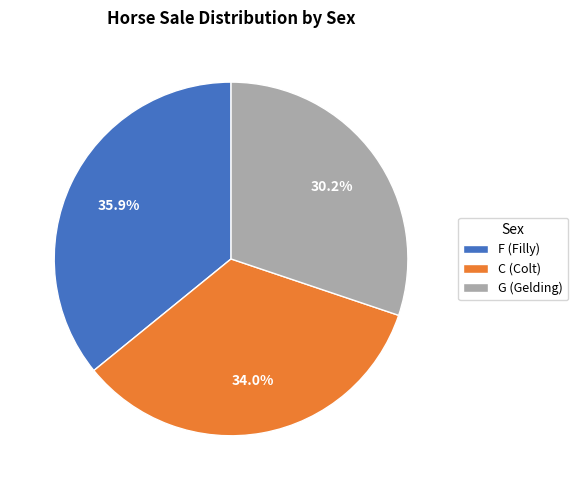

What is the smallest slice in the pie chart?

G (Gelding)